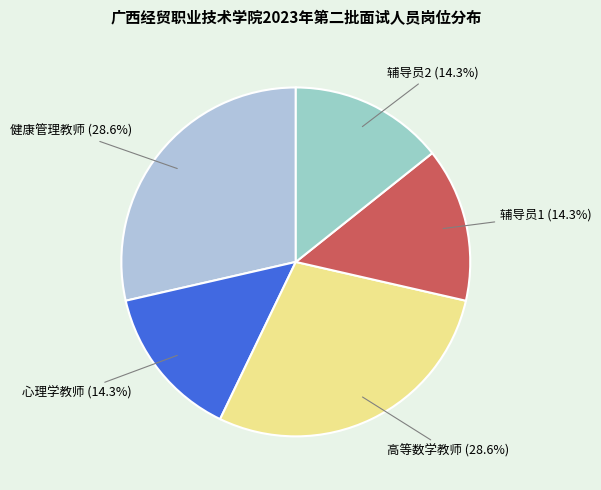

Rank the categories by value from highest to lowest.

健康管理教师, 高等数学教师, 心理学教师, 辅导员1, 辅导员2